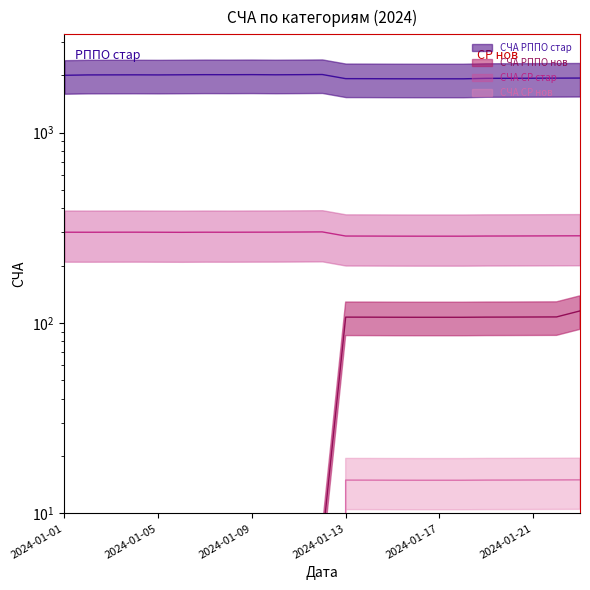

Reading left to right, list all the values displayed in this chart.

СЧА РППО стар: 1997.4	2006.4	2007.4	2008.4	2006.4	2009.4	2012.4	2011.4	2013.4	2009.4	2012.4	2016.4	1918.1	1917.1	1915.2	1914.3	1914.3	1914.3	1925.1	1926.0	1927.9	1929.8	1931.7
СЧА РППО нов: 0.0	0.0	0.0	0.0	0.0	0.0	0.0	7.0	7.0	7.0	7.0	7.0	107.3	107.3	107.2	107.1	107.1	107.1	107.3	107.4	107.5	107.6	115.7
СЧА СР стар: 299.6	299.5	299.6	299.7	299.5	299.2	299.6	299.5	299.7	299.9	300.3	300.8	286.1	285.9	285.7	285.6	285.6	285.6	286.1	286.2	286.4	286.7	286.9
СЧА СР нов: 0.0	0.0	0.0	0.0	0.0	0.0	0.0	0.0	0.0	0.0	0.0	0.0	15.0	15.0	14.9	14.9	14.9	14.9	15.0	15.0	15.0	15.0	15.0